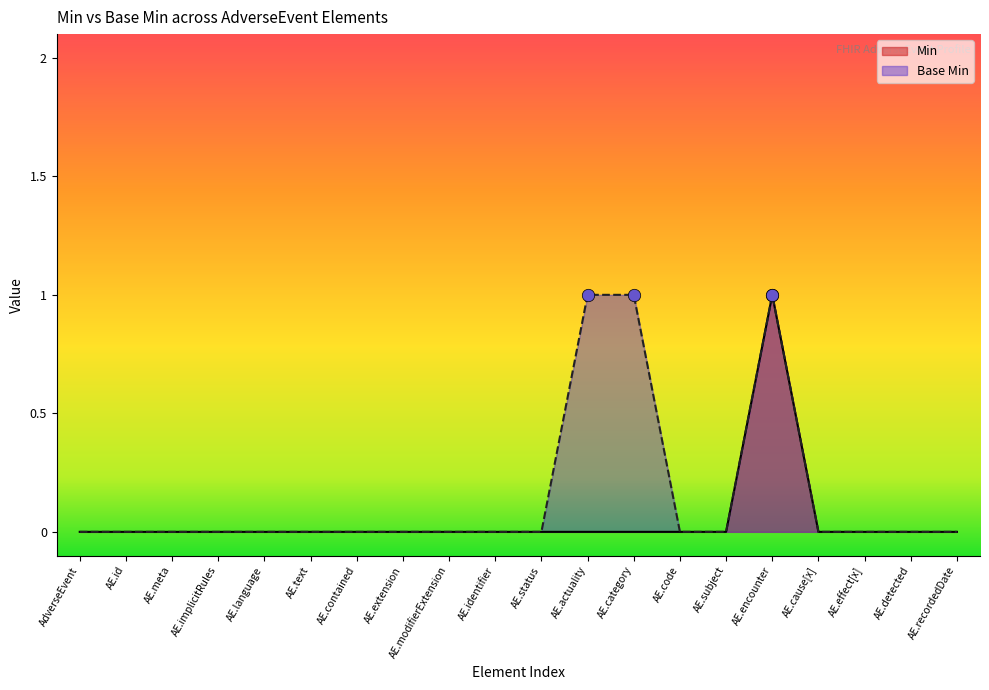

The Min series shows -1 at AE.modifierExtension. True or false?

False